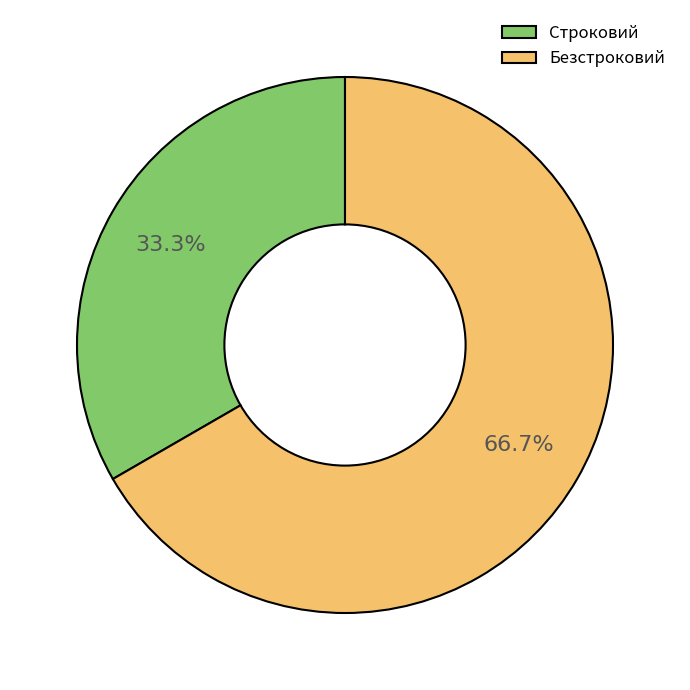

What is the smallest slice in the pie chart?

Строковий